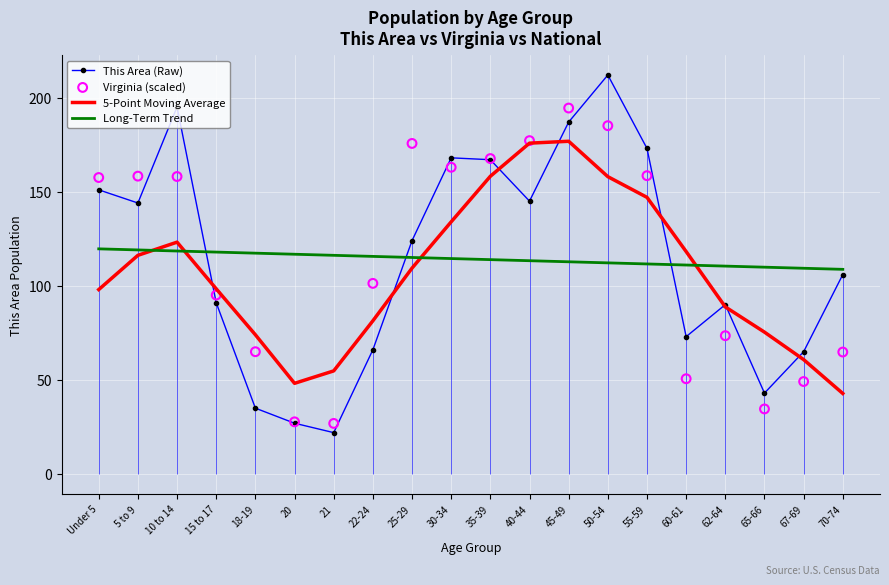

Which series reaches the minimum Y coordinate?

This Area (Raw)